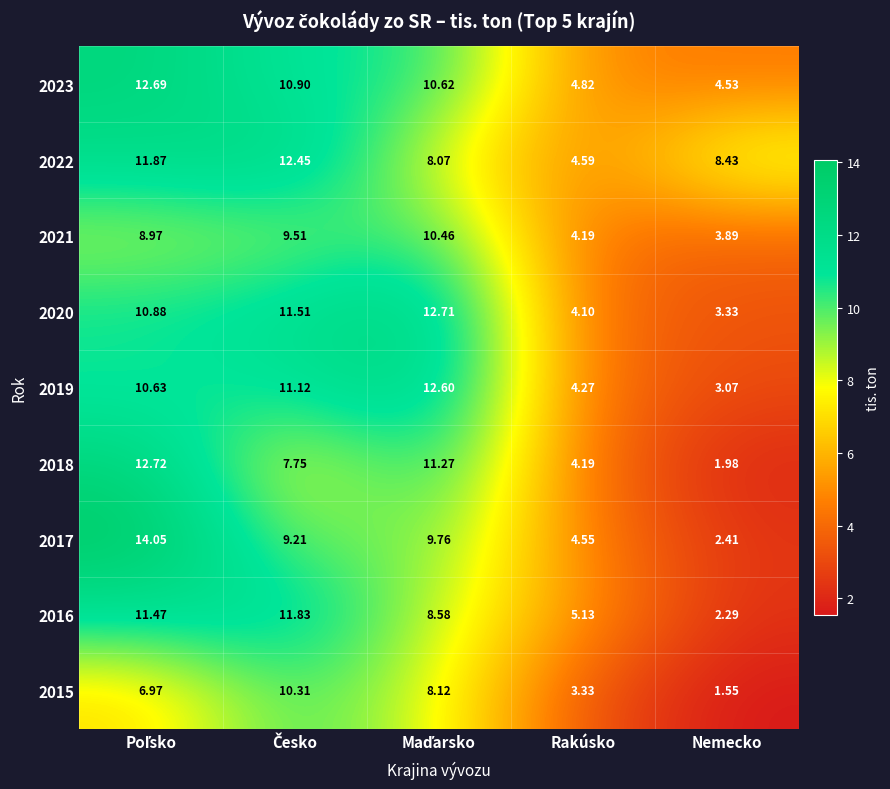

Is the value of 2019 at Nemecko greater than the value of 2017 at Nemecko?

Yes